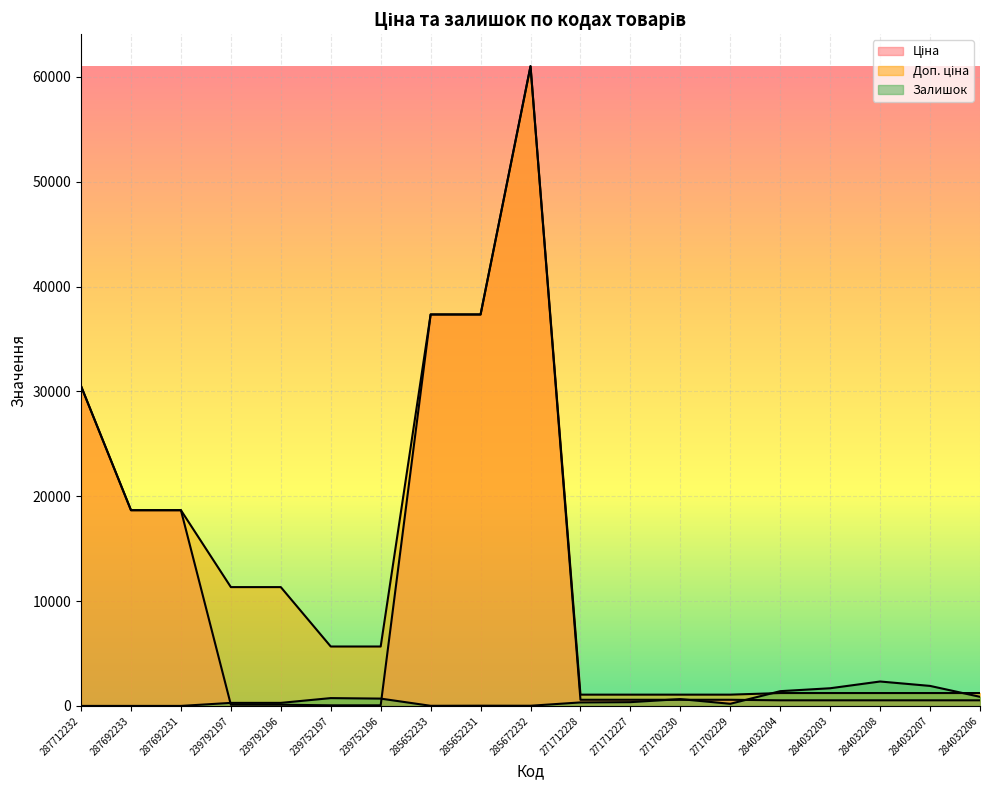

Reading right to left, list all the values displayed in this chart.

Ціна: 284032206=535.4	284032207=535.4	284032208=535.4	284032203=535.4	284032204=535.4	271702229=586.0	271702230=586.0	271712227=586.0	271712228=586.0	285672232=61024.7	285652231=37343.0	285652233=37343.0	239752196=56.7	239752197=56.7	239792196=113.3	239792197=113.3	287692231=18671.5	287692233=18671.5	287712232=30512.3
Доп. ціна: 284032206=1227.2	284032207=1227.2	284032208=1227.2	284032203=1227.2	284032204=1227.2	271702229=1074.5	271702230=1074.5	271712227=1074.5	271712228=1074.5	285672232=61024.7	285652231=37343.0	285652233=37343.0	239752196=5667.0	239752197=5667.0	239792196=11334.0	239792197=11334.0	287692231=18671.5	287692233=18671.5	287712232=30512.3
Залишок: 284032206=869.0	284032207=1908.0	284032208=2329.0	284032203=1685.0	284032204=1407.0	271702229=202.0	271702230=649.0	271712227=359.0	271712228=333.0	285672232=16.0	285652231=21.0	285652233=11.0	239752196=698.0	239752197=745.0	239792196=290.0	239792197=289.0	287692231=0.0	287692233=0.0	287712232=0.0